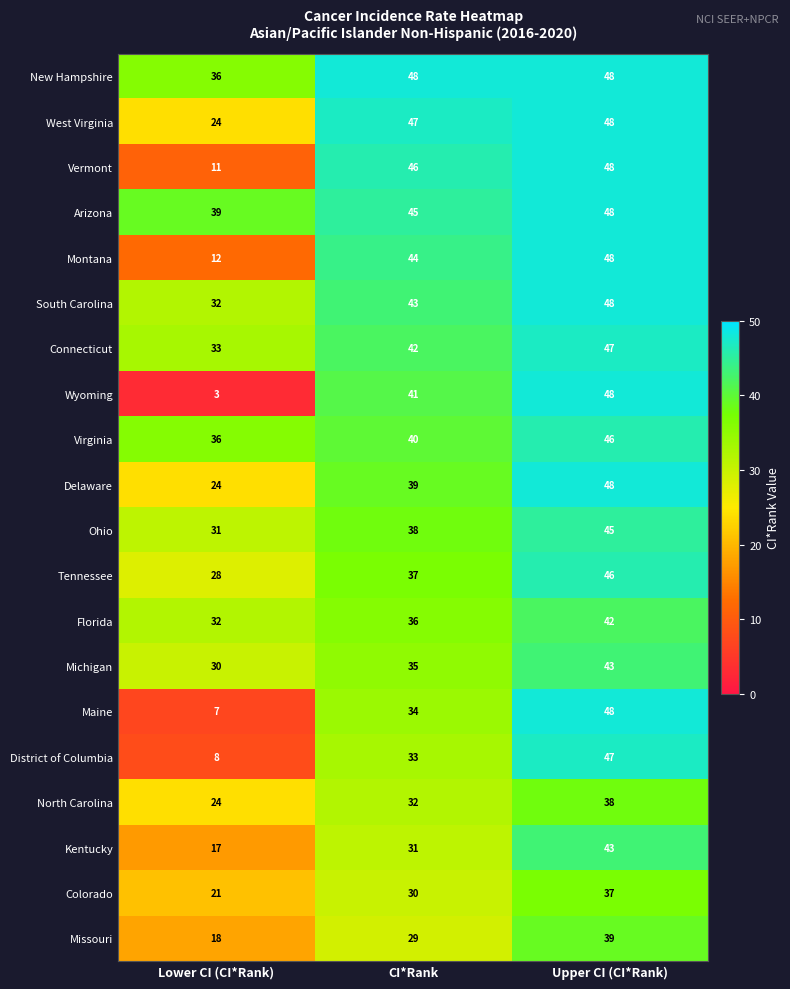

Rank the series at CI*Rank from lowest to highest value.

Missouri, Colorado, Kentucky, North Carolina, District of Columbia, Maine, Michigan, Florida, Tennessee, Ohio, Delaware, Virginia, Wyoming, Connecticut, South Carolina, Montana, Arizona, Vermont, West Virginia, New Hampshire